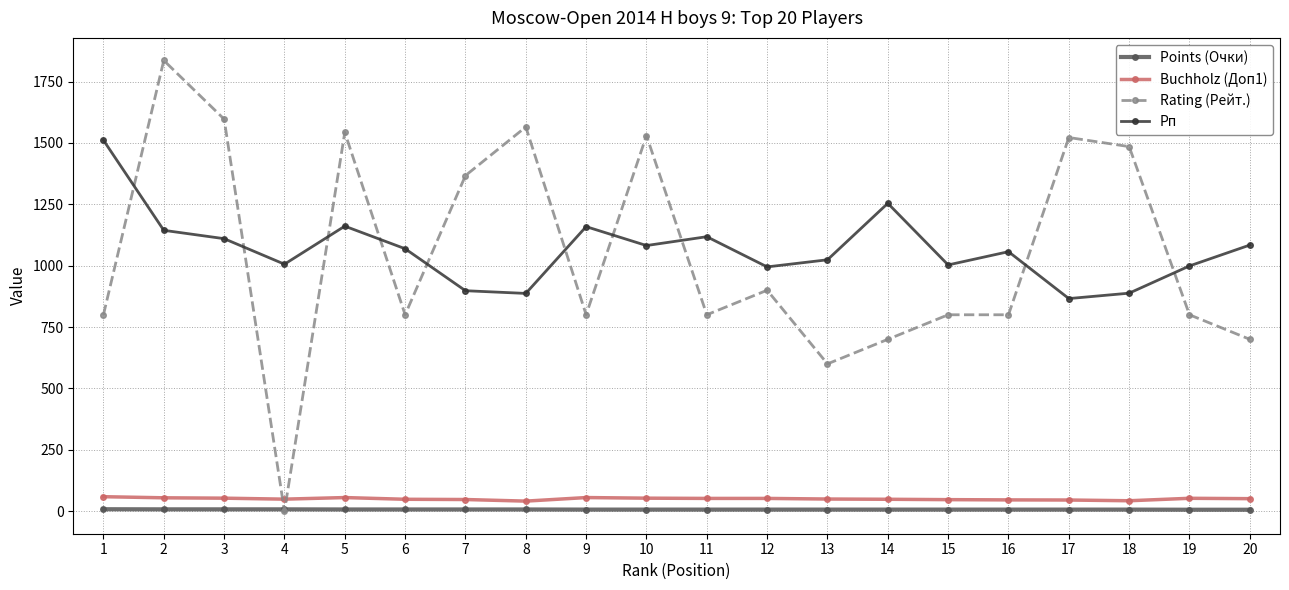

True or false: Рп and Points (Очки) intersect in this chart.

False